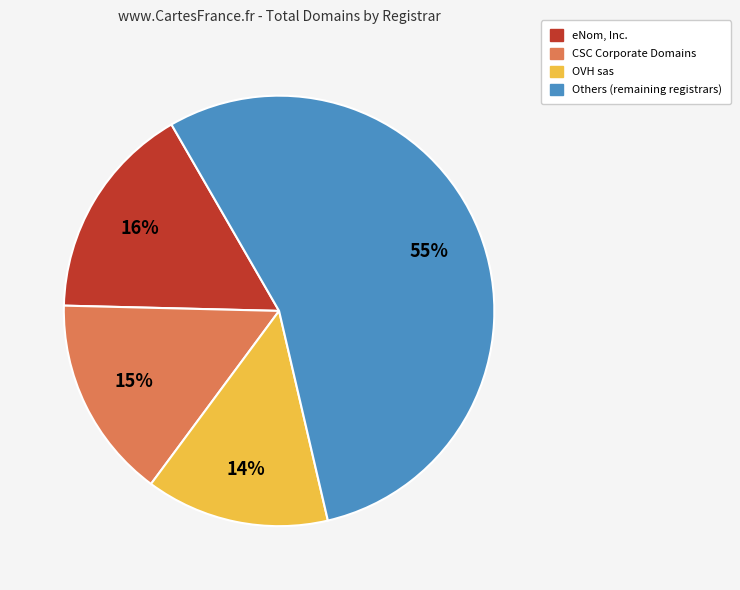

To the nearest percent, what is the difference between the largest and smallest slice percentages?

41%